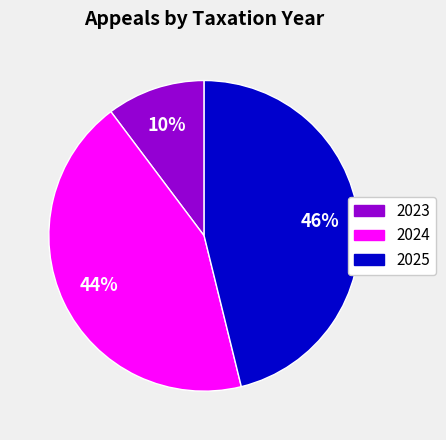

Do 2023 and 2024 together represent more than half of the pie?

Yes